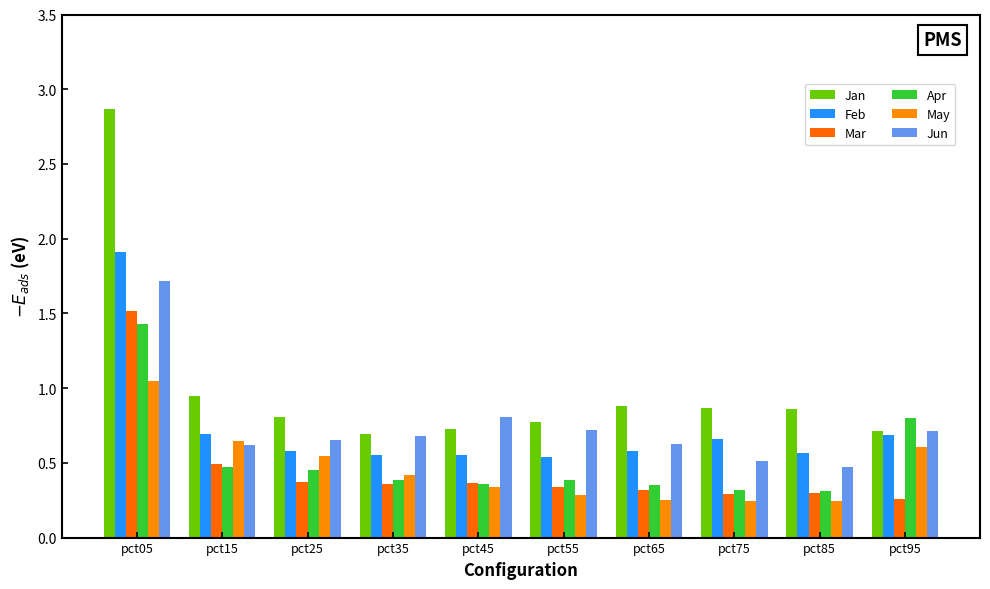

Which category has the highest value across all series?

pct05